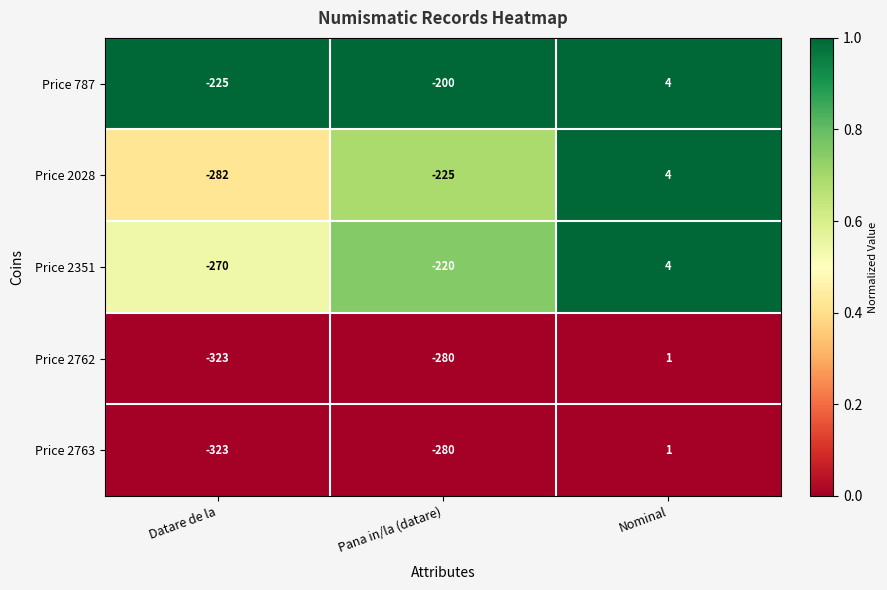

What is the total value across all series at Nominal?

14